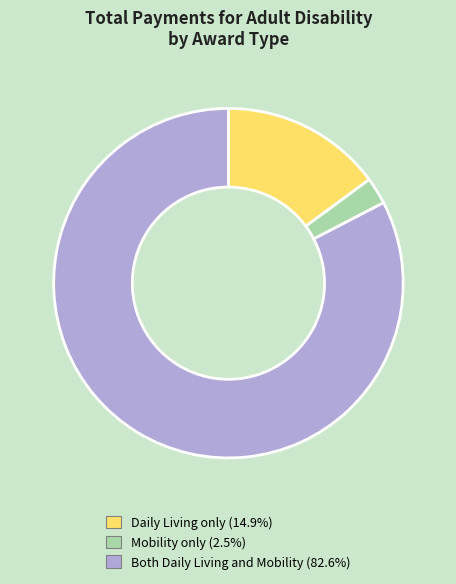

Rank the categories by value from highest to lowest.

Both Daily Living and Mobility, Daily Living only, Mobility only